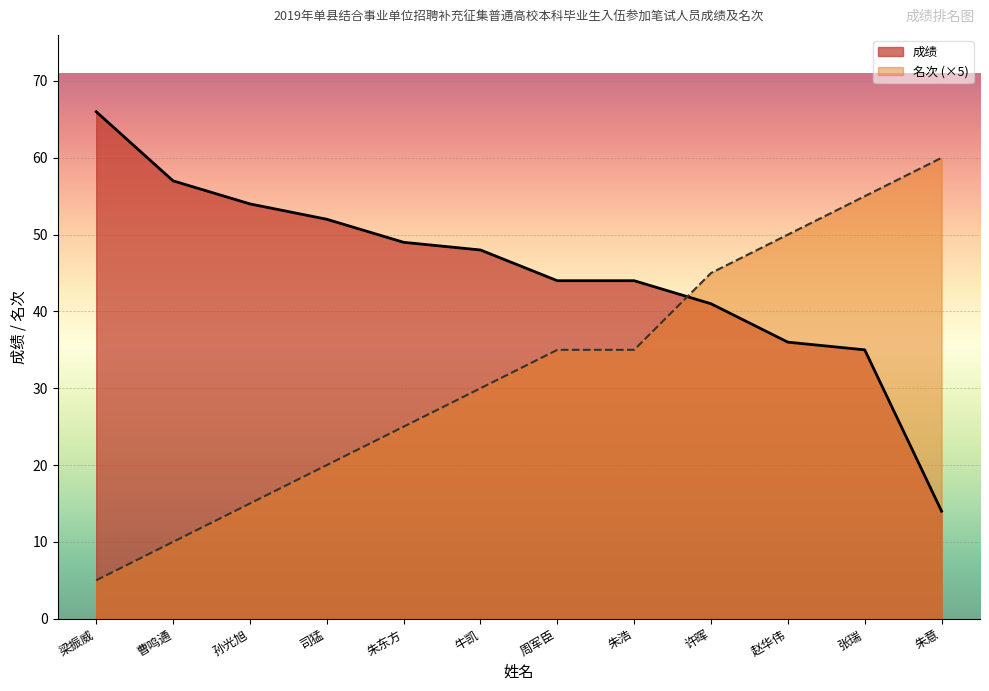

True or false: 名次 and 成绩 intersect in this chart.

True